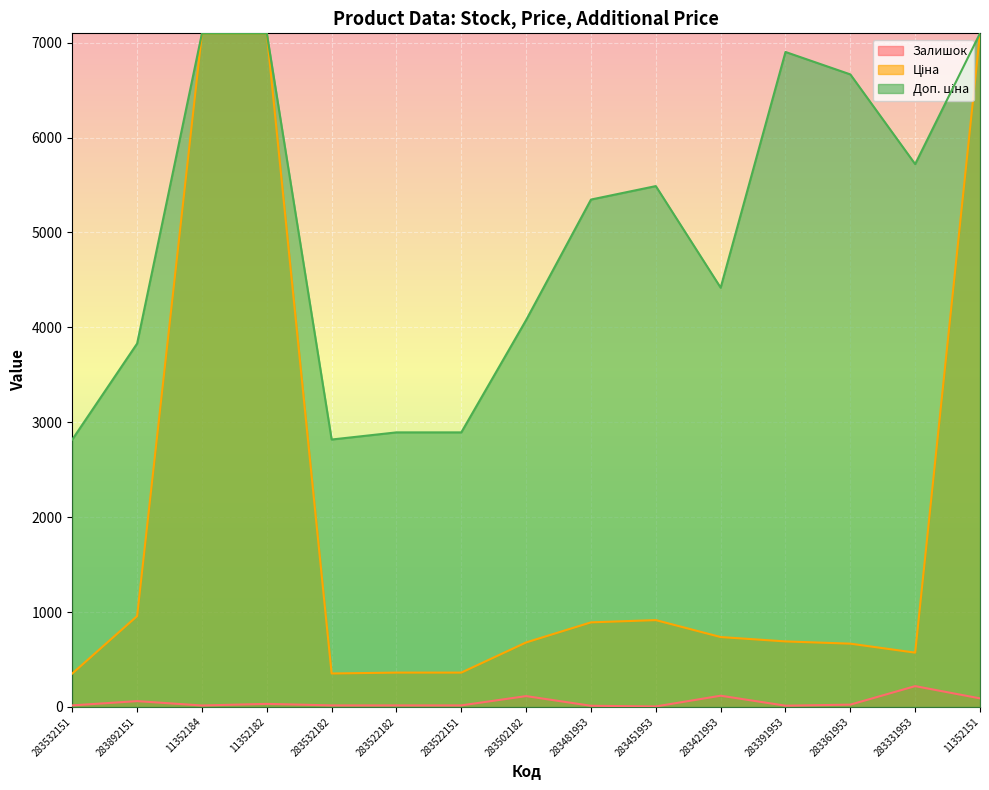

What is the total value across all series at 283361953?

7356.6